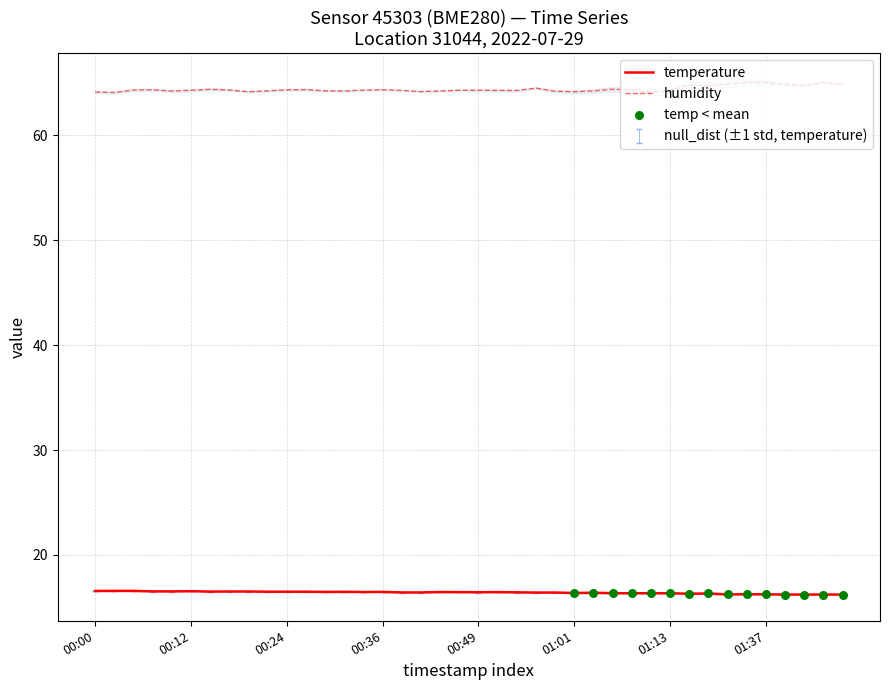

What are all the series names shown in the legend?

temperature, humidity